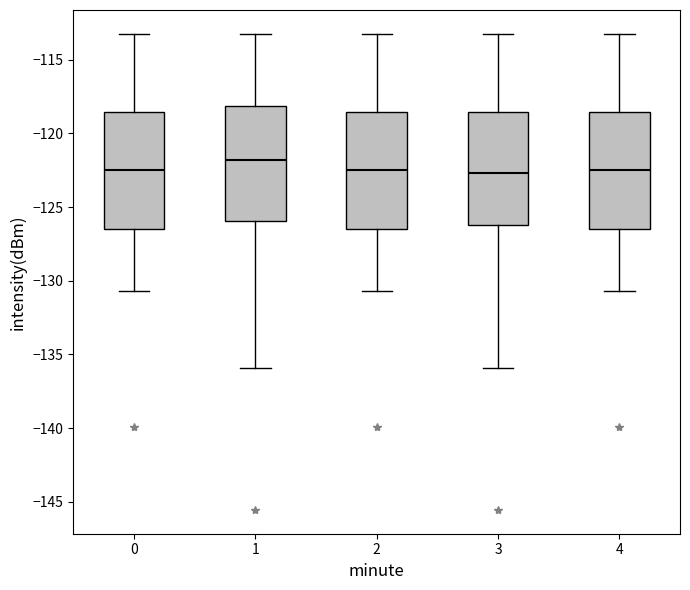

Where does the median line of the box at x = 2 sit on the y-axis? The values are not printed on the chart, so give them approximately, as read against the axis.

-122.5